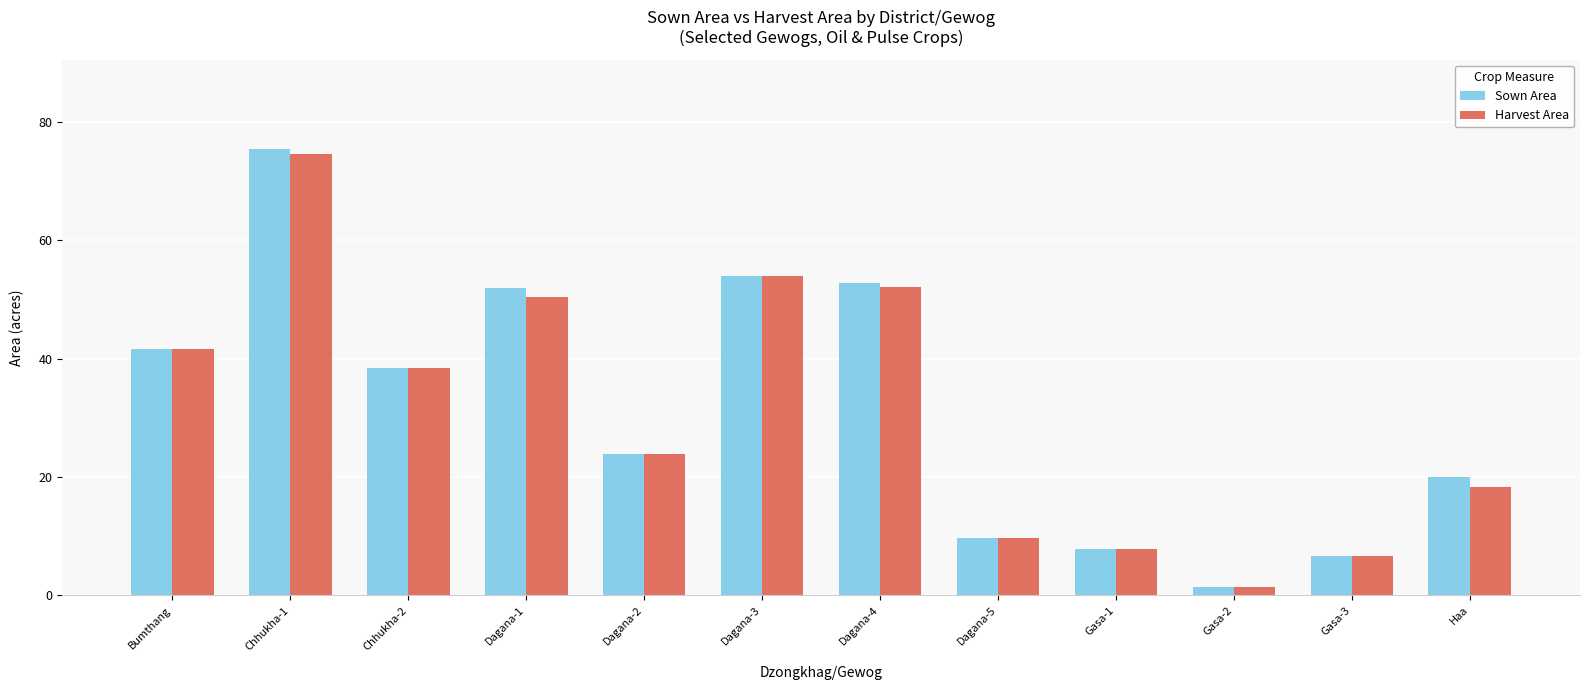

Which series has the largest range (max minus min)?

Sown Area